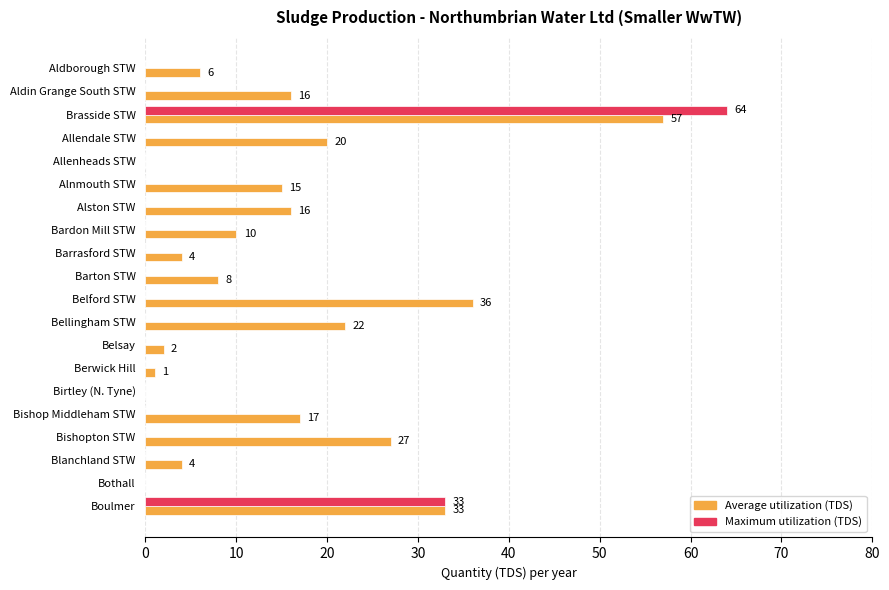

What is the highest value of the Maximum utilization (TDS) series?

64